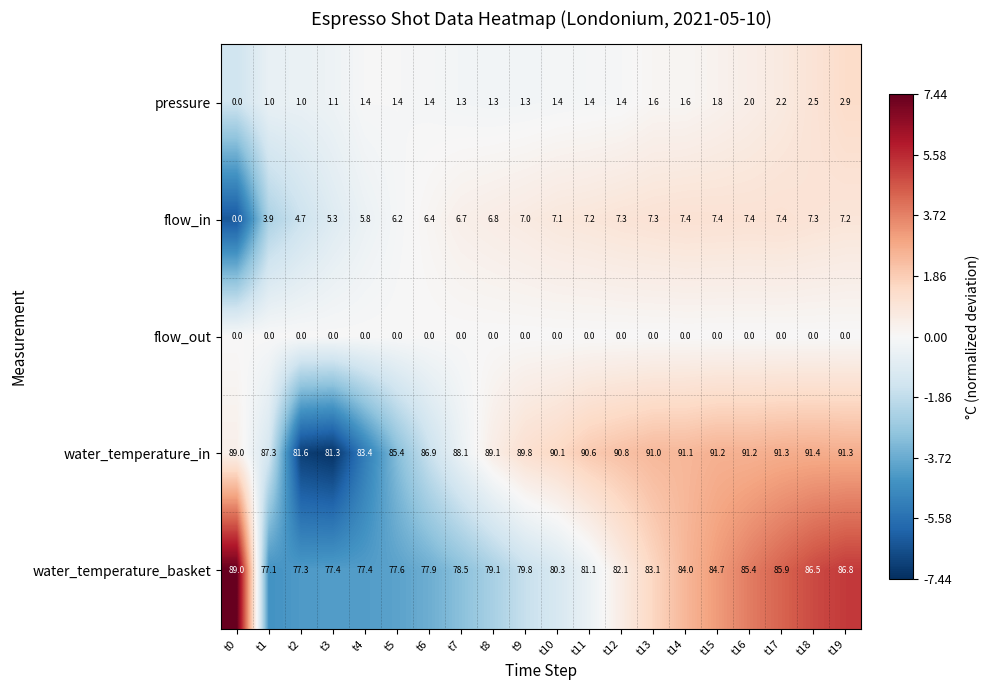

What is the total value across all series at t16?

186.0